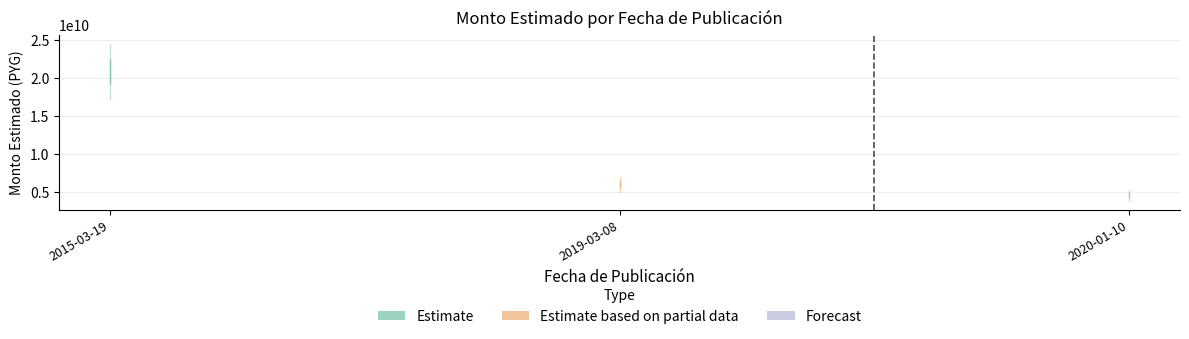

How many values are below 6053092925?

1